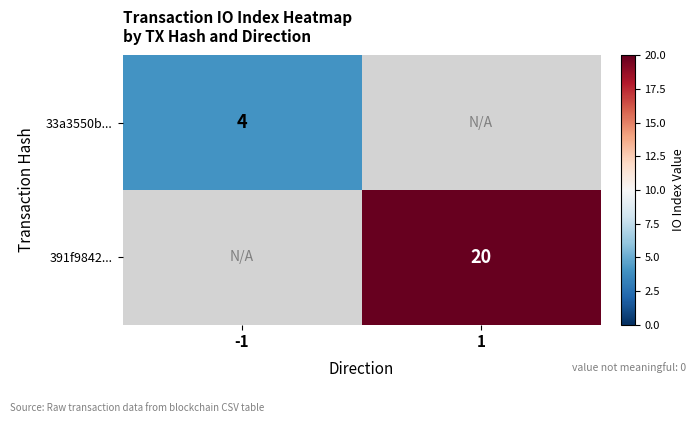

True or false: 391f9842... has a value of 29 at 1.

False